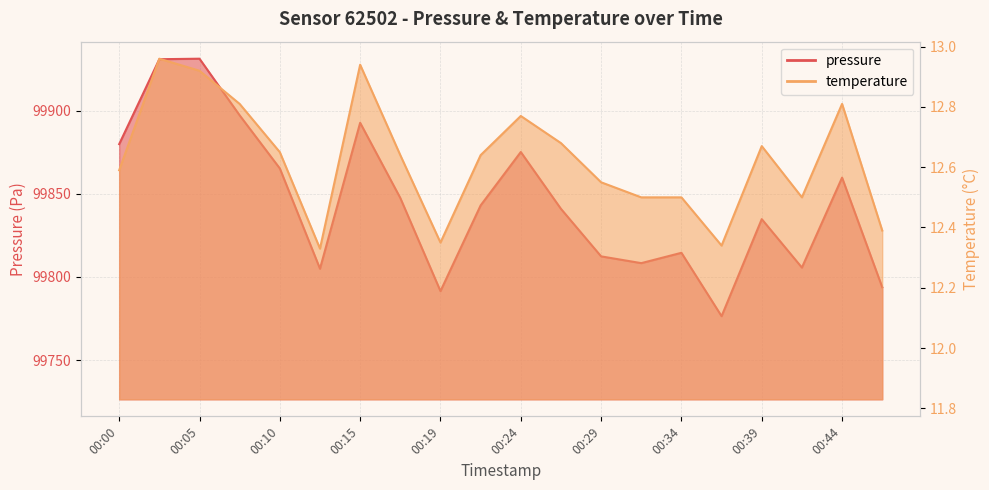

What is the value of the pressure point at the 12th from the left?

99841.0